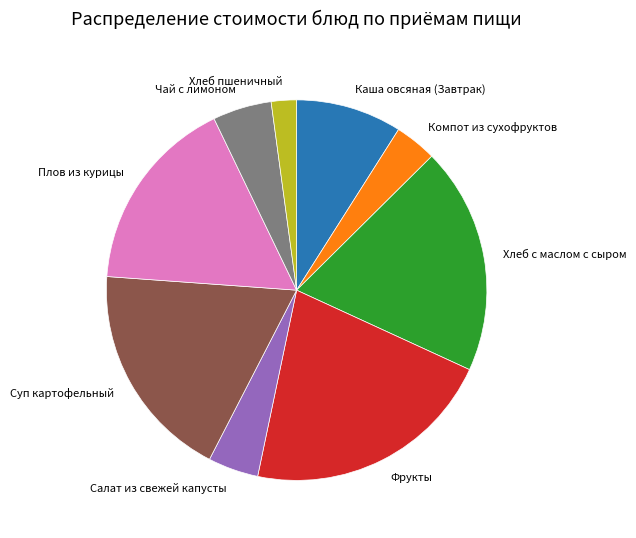

Is there a majority slice in this chart?

No